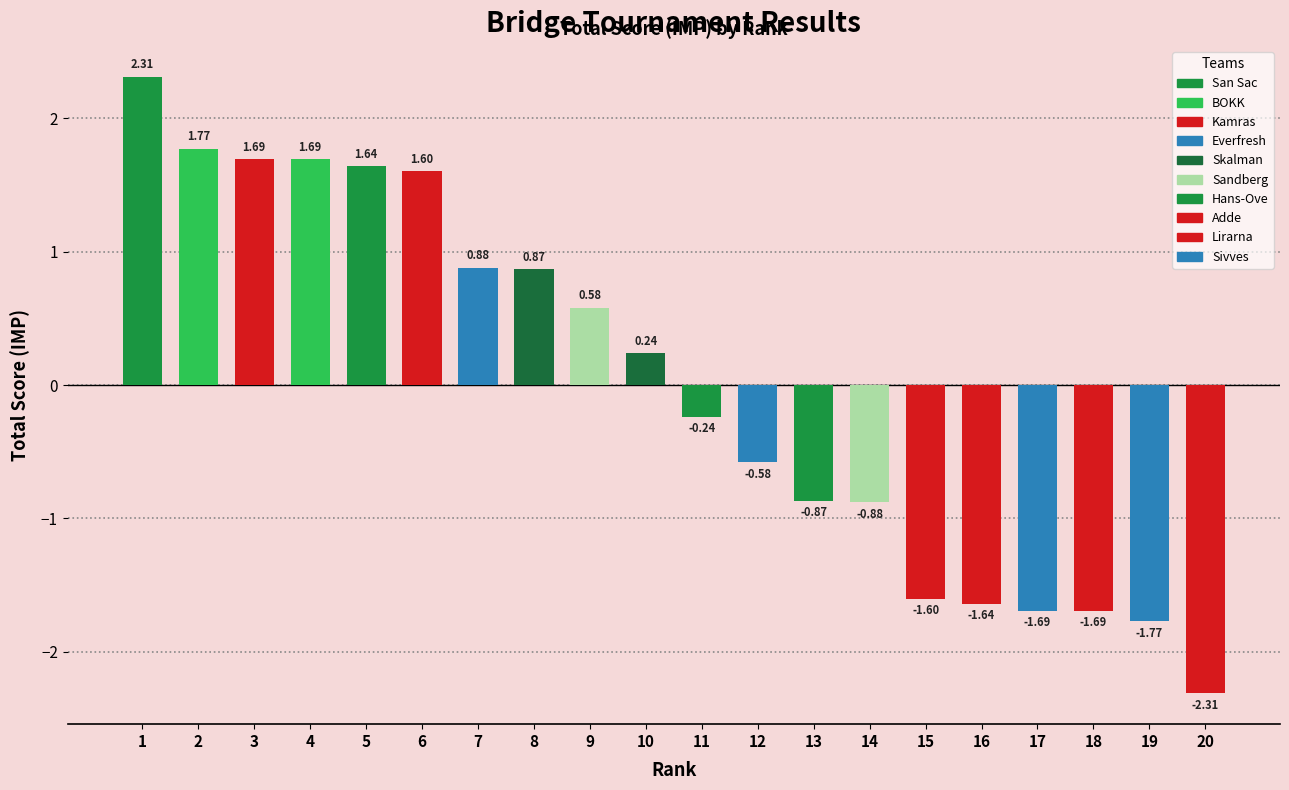

The value at 15 is -0.8. True or false?

False